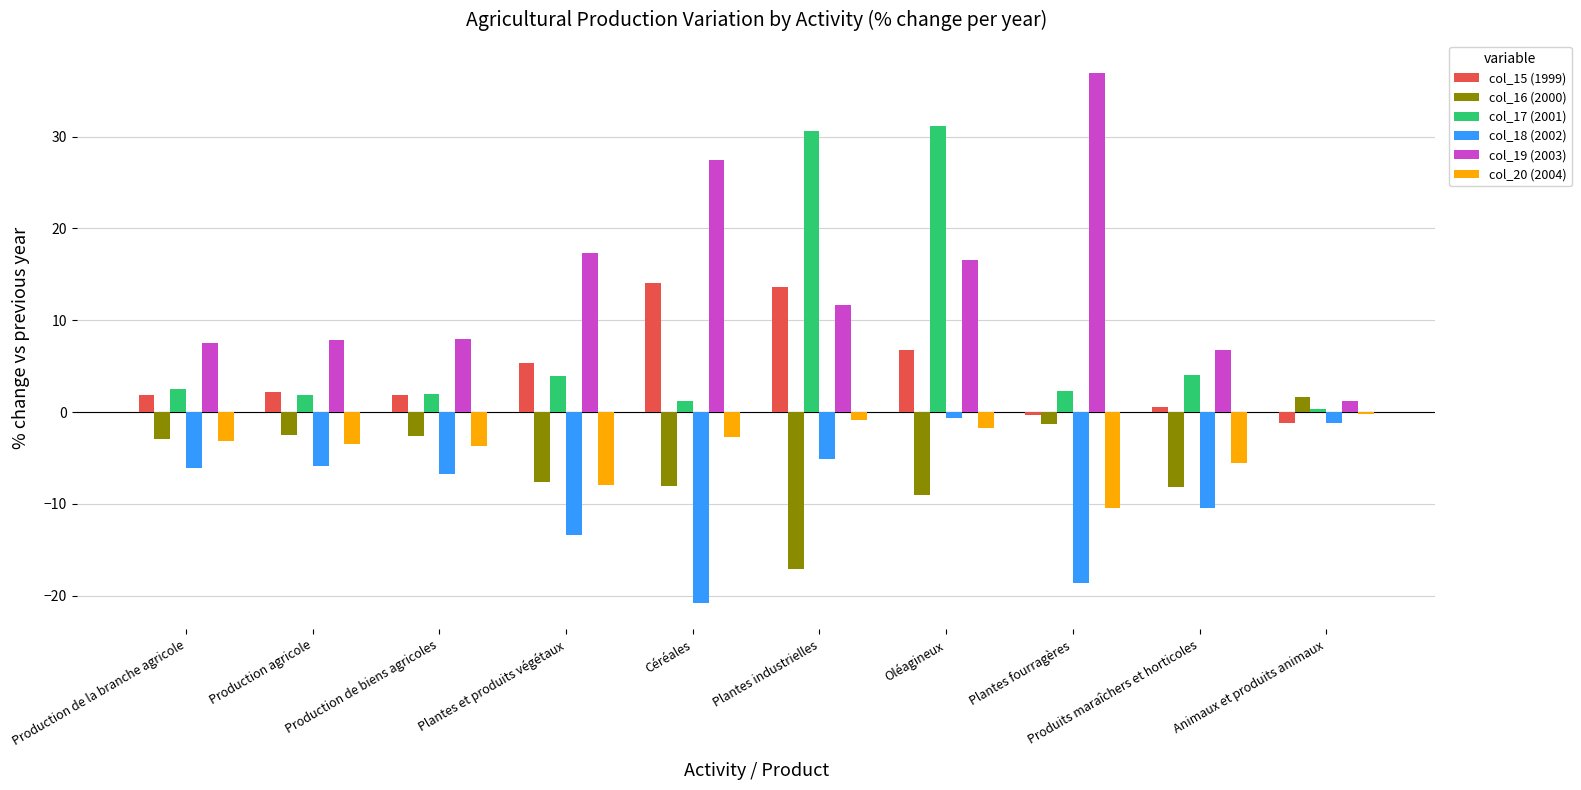

Which series has the largest range (max minus min)?

col_19 (2003)